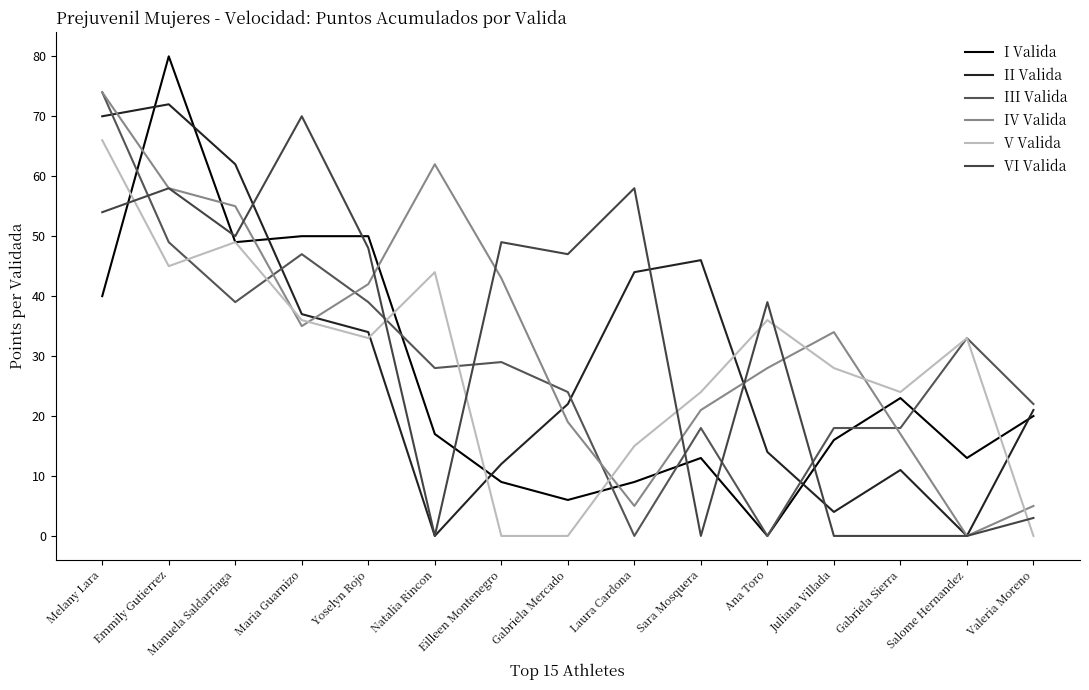

How many values in the VI Valida series are below 47?

7